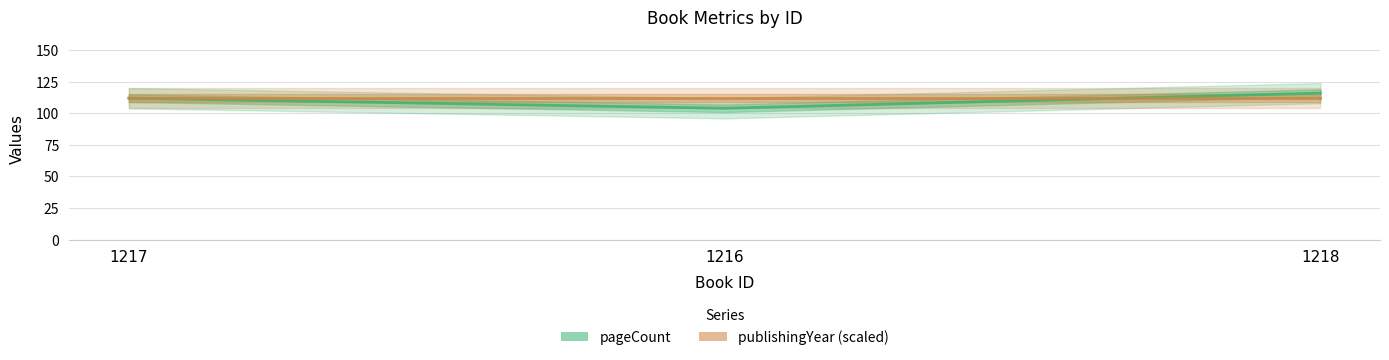

How many pageCount values are between 104 and 116?

3